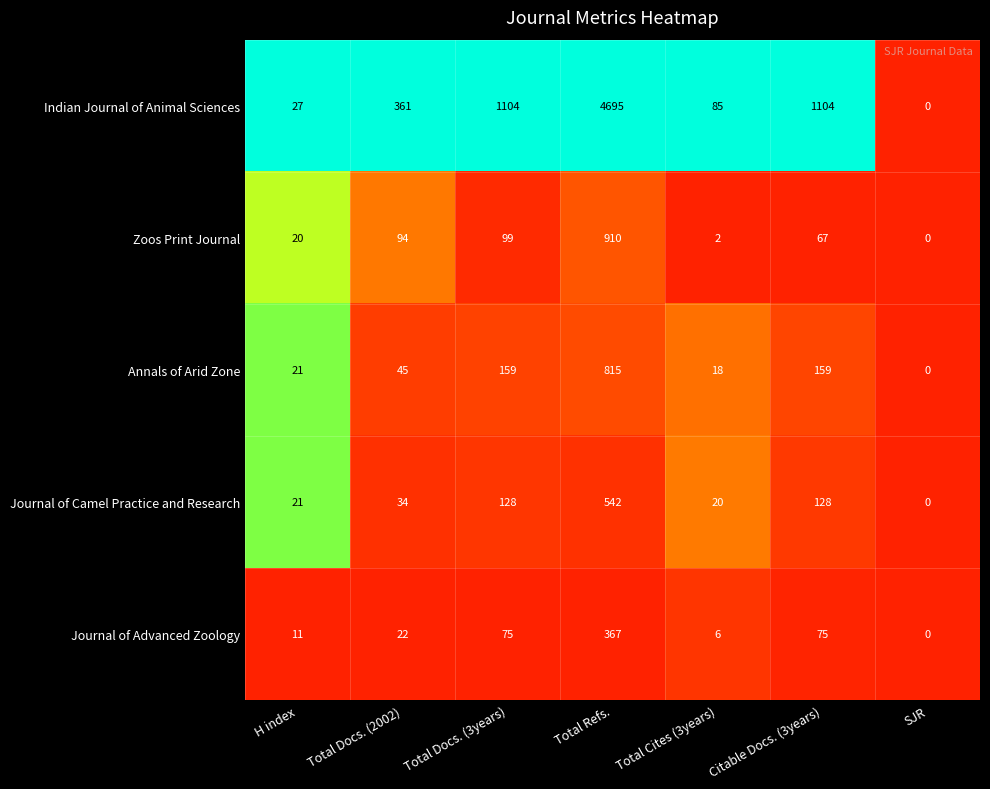

What is the difference between the maximum and minimum values in the Annals of Arid Zone series?

815